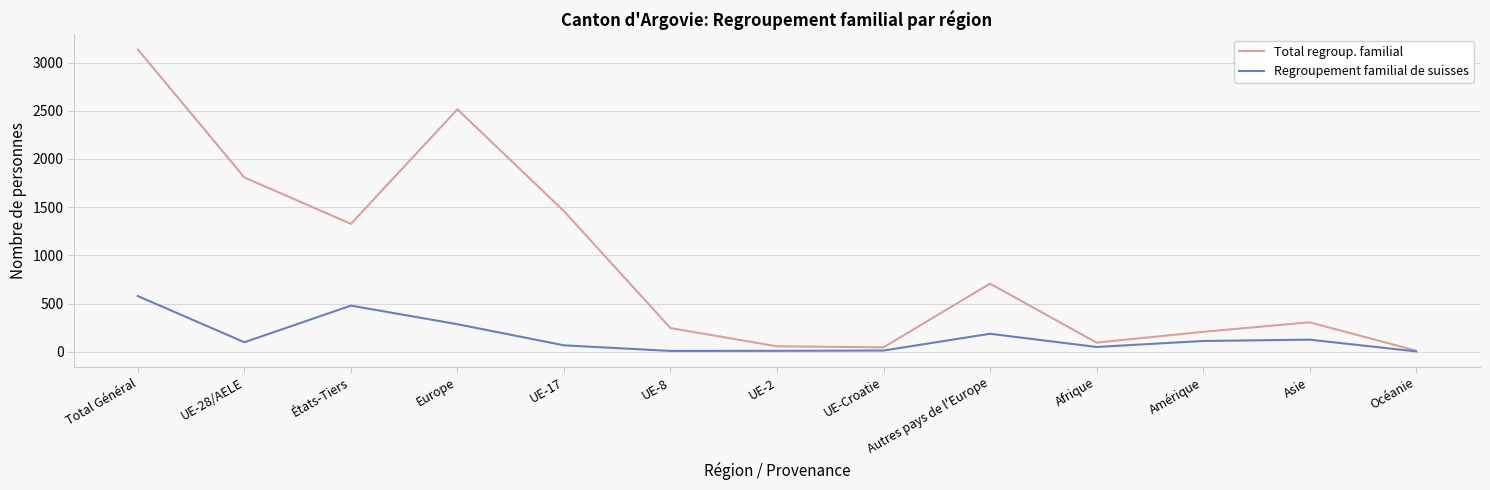

How many lines are shown in the chart?

2